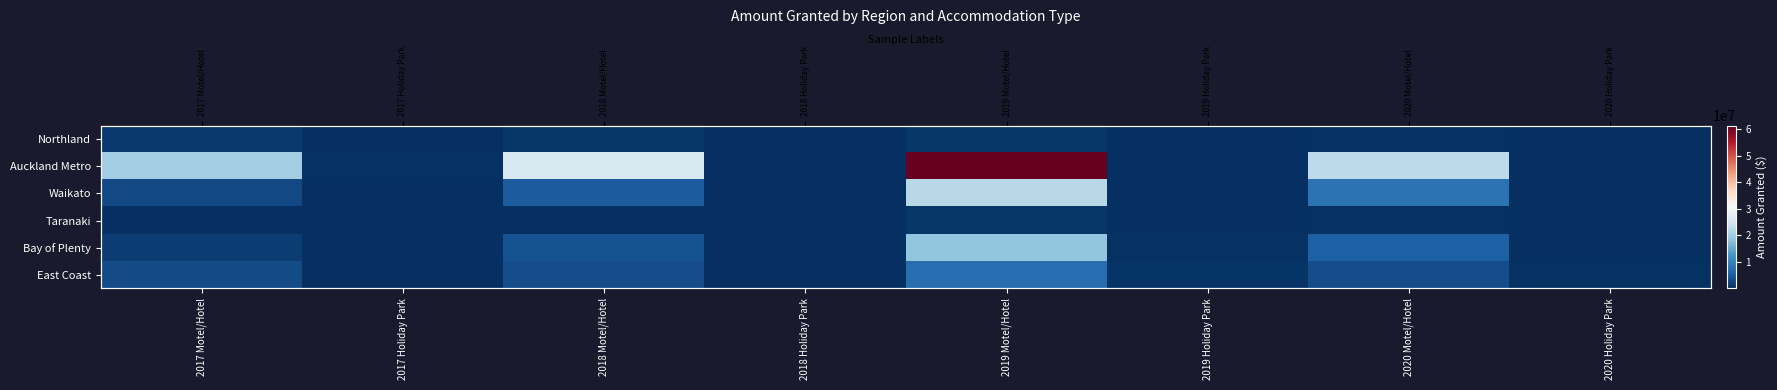

Where does the Bay of Plenty series first go above 1679045?

2017 Motel/Hotel